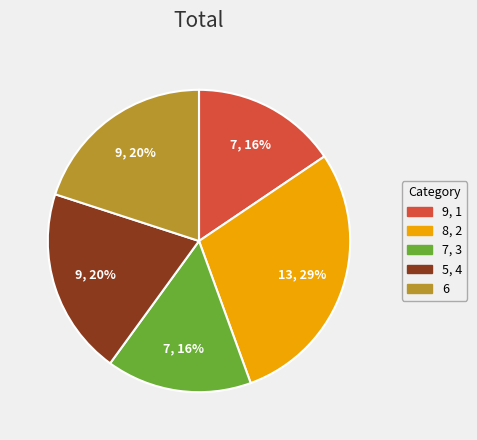

True or false: 5, 4 accounts for 20% of the total.

True